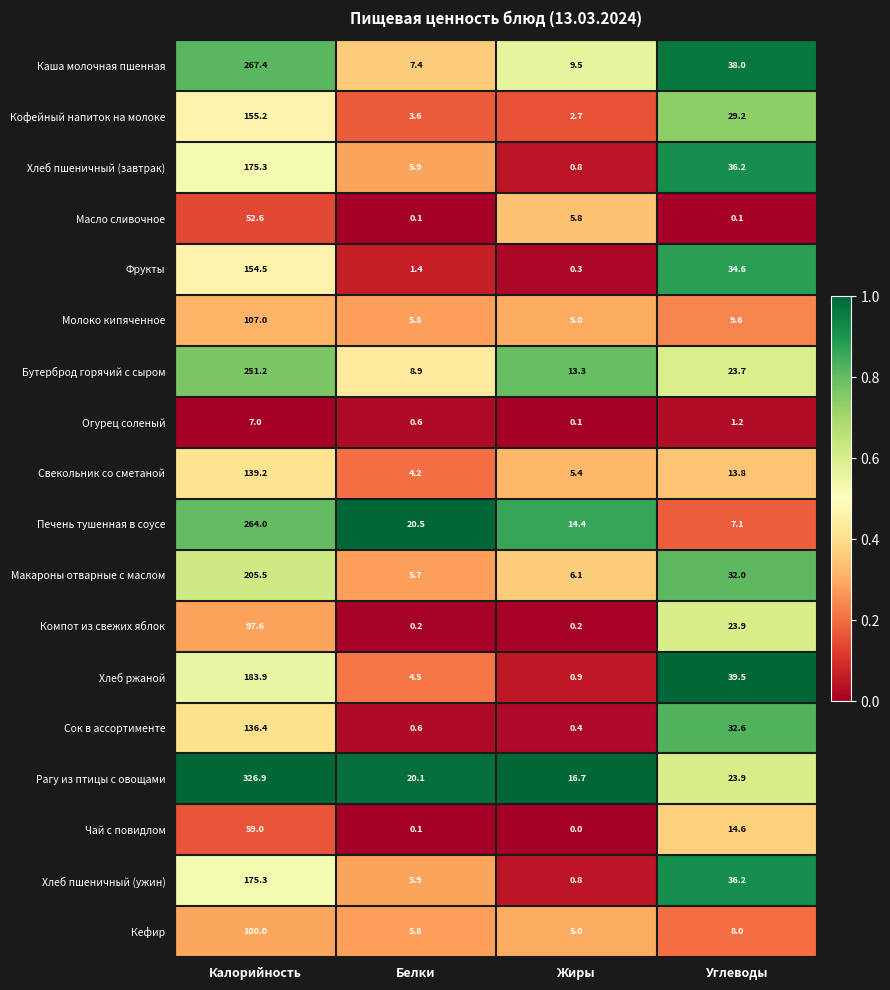

Which series has the largest total across all categories?

Рагу из птицы с овощами